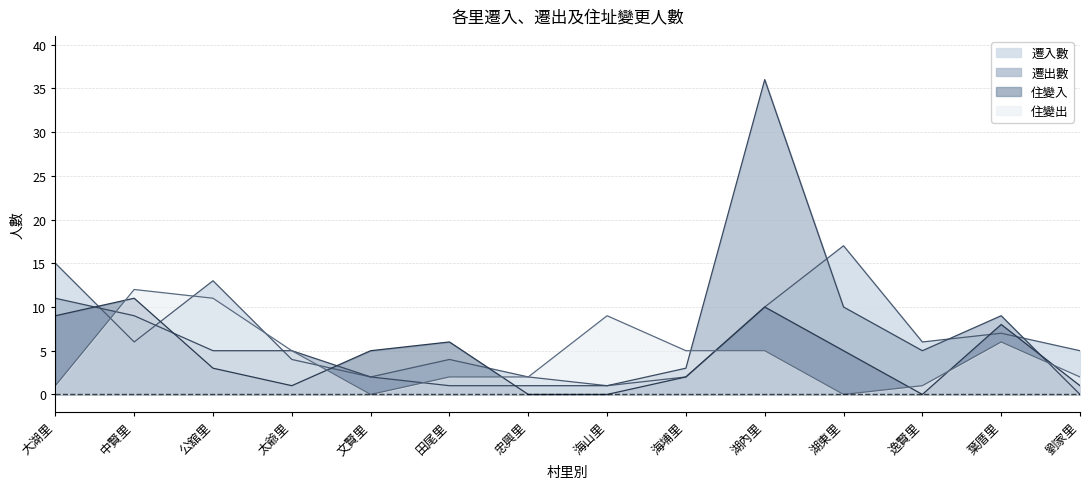

What is the difference between the second highest and second lowest values in the 遷入數 series?

13